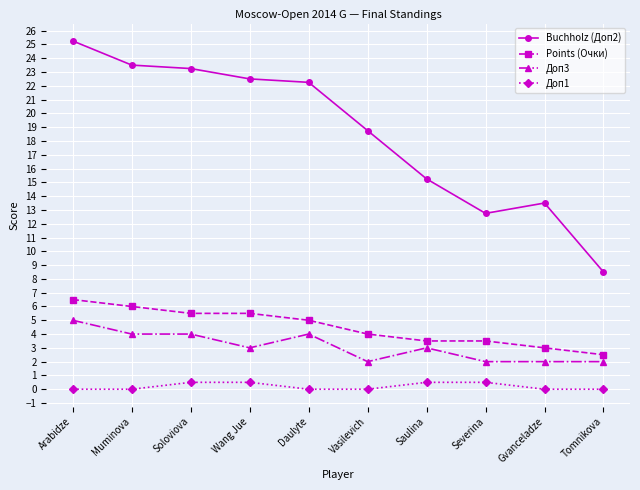

List the series in order of their peak value, highest first.

Buchholz (Доп2), Points (Очки), Доп3, Доп1